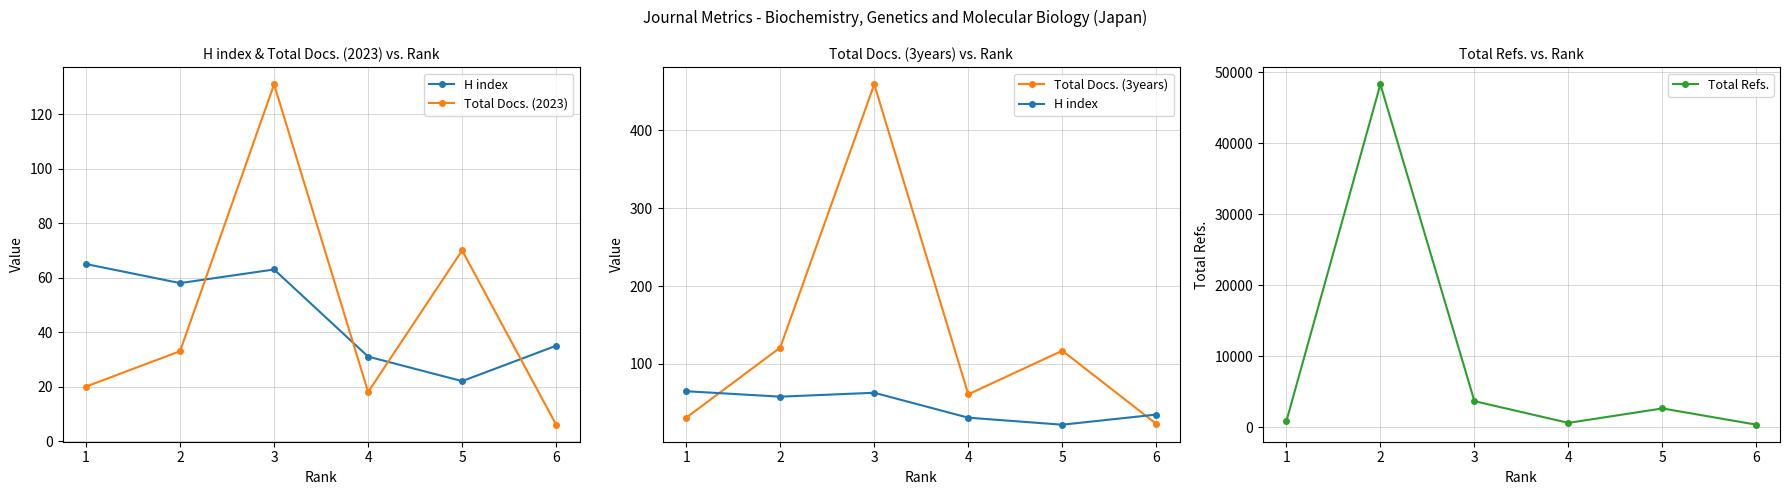

How many interior local peaks does the Total Refs. series have?

2